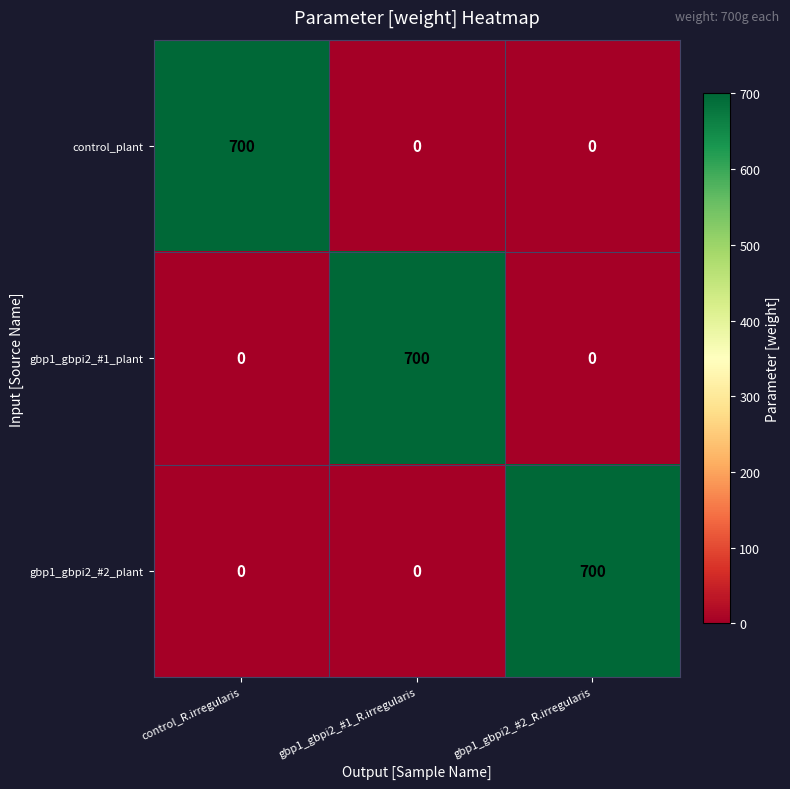

How many positive values does the gbp1_gbpi2_#2_plant series have?

1